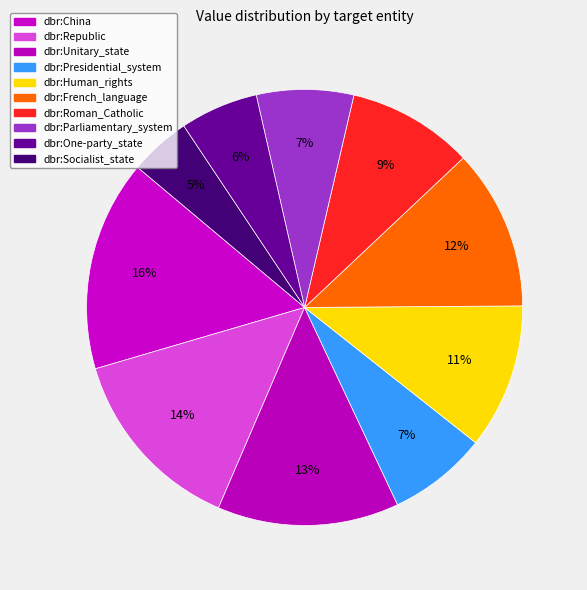

Count the number of slices in the pie.

10